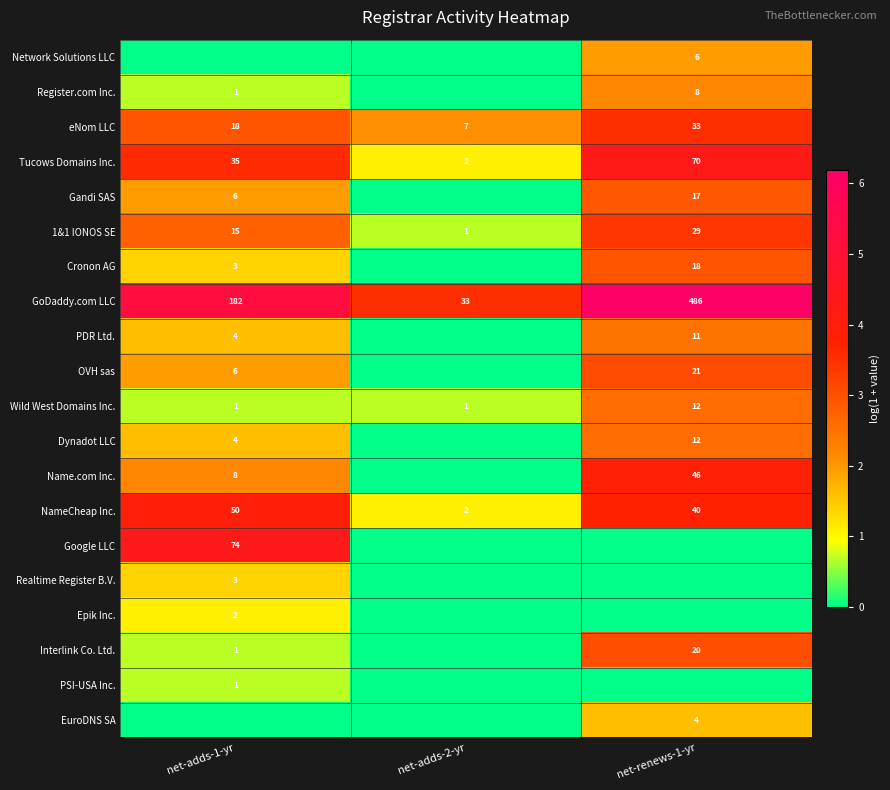

What is the difference between the 1&1 IONOS SE values at net-adds-2-yr and net-renews-1-yr?

28